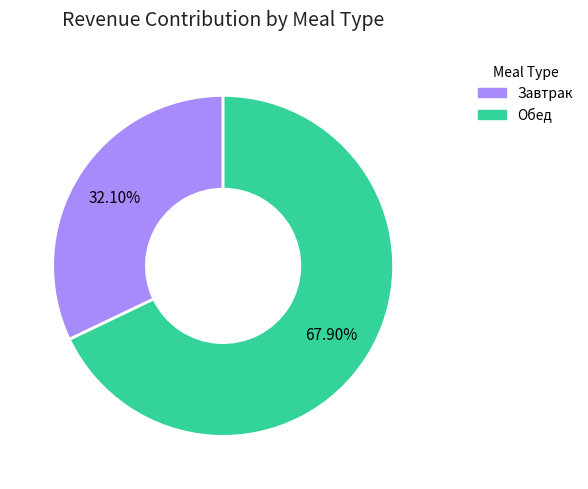

To the nearest percent, what is the difference between the largest and smallest slice percentages?

36%